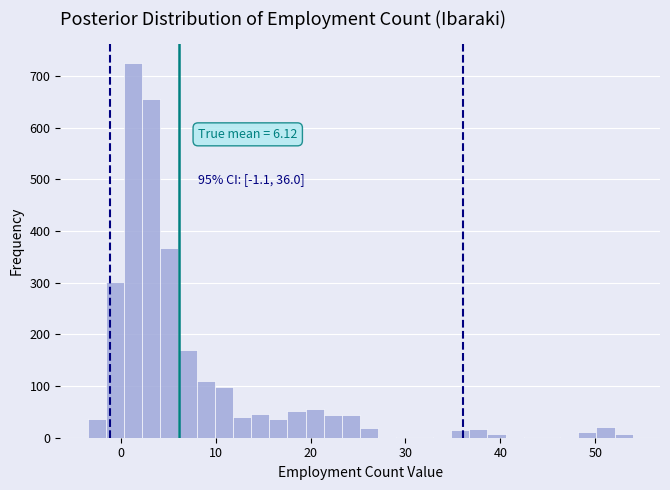

Read against the x-axis, roughly where is the centre of the tallest bar?

1